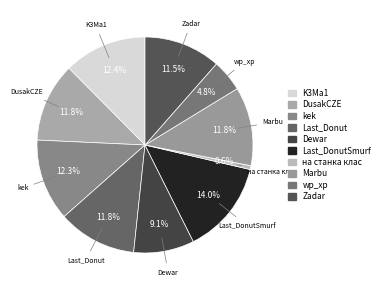

Does any single category account for the majority?

No